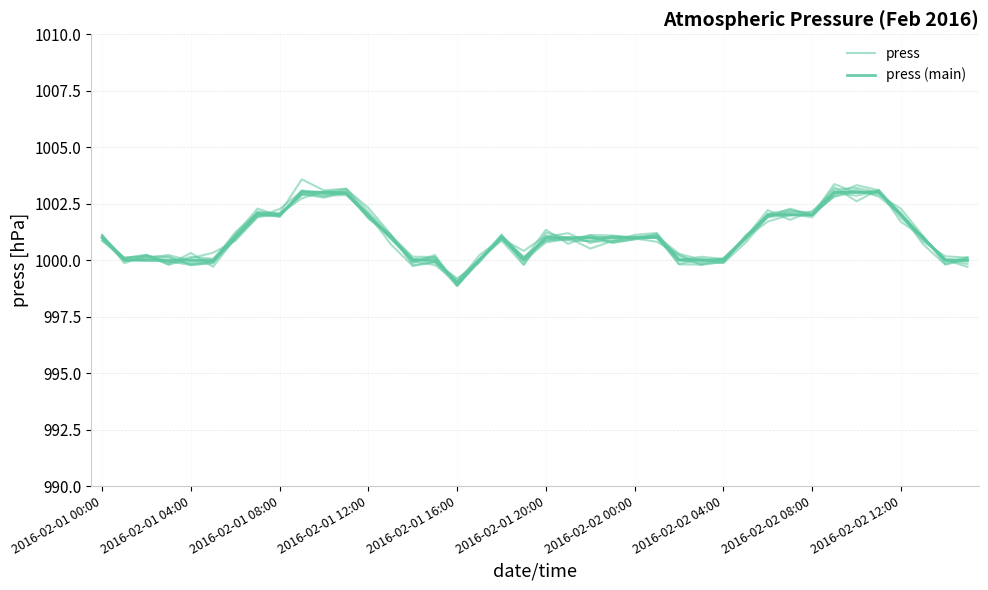

In press, how many points are lower than both neighbors (excluding endpoints)?

12